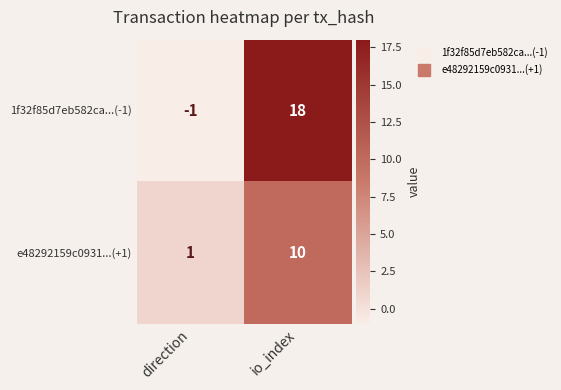

Reading left to right, what are all the values shown in this chart?

1f32f85d7eb582ca...(-1): direction=-1	io_index=18
e48292159c0931...(+1): direction=1	io_index=10